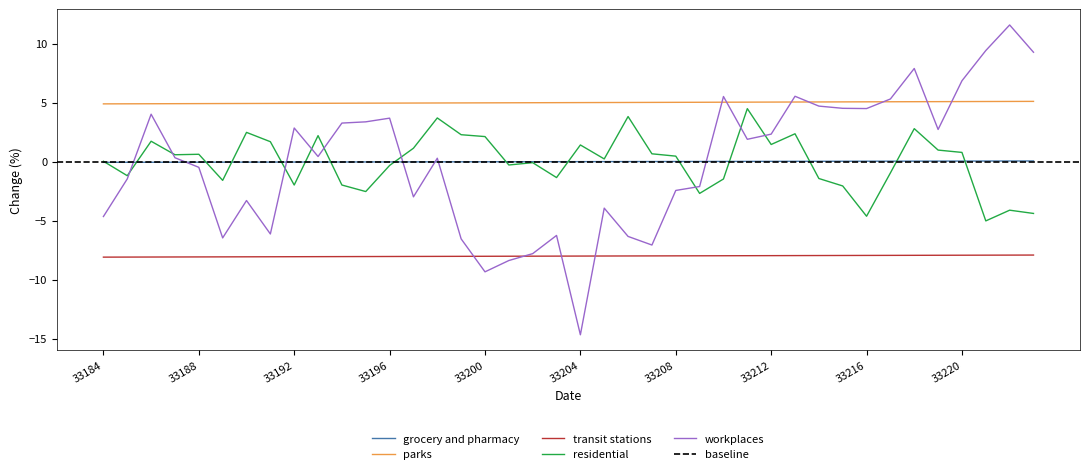

True or false: parks and grocery and pharmacy intersect in this chart.

False